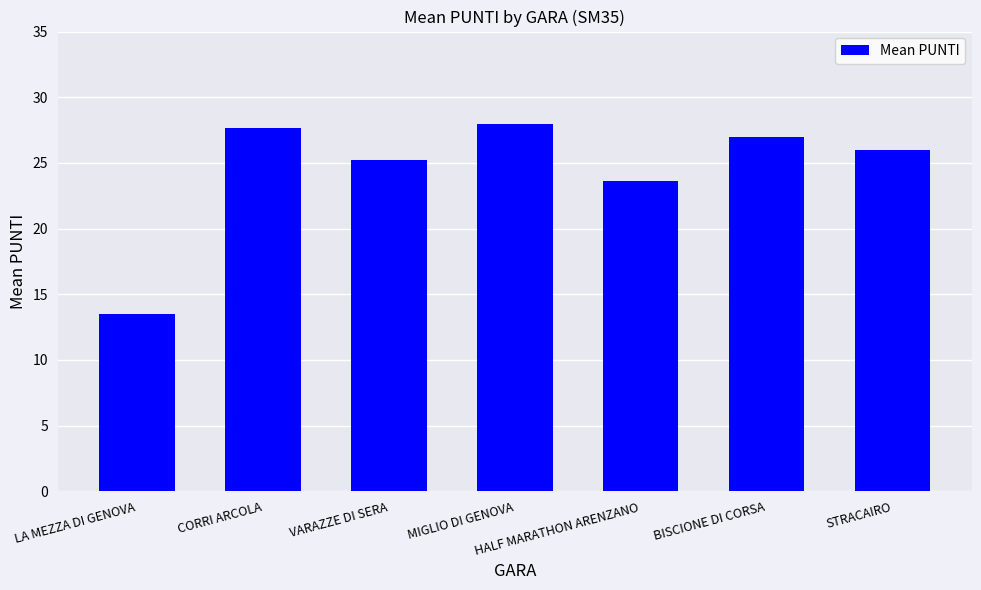

Between HALF MARATHON ARENZANO and VARAZZE DI SERA, which is larger?

VARAZZE DI SERA